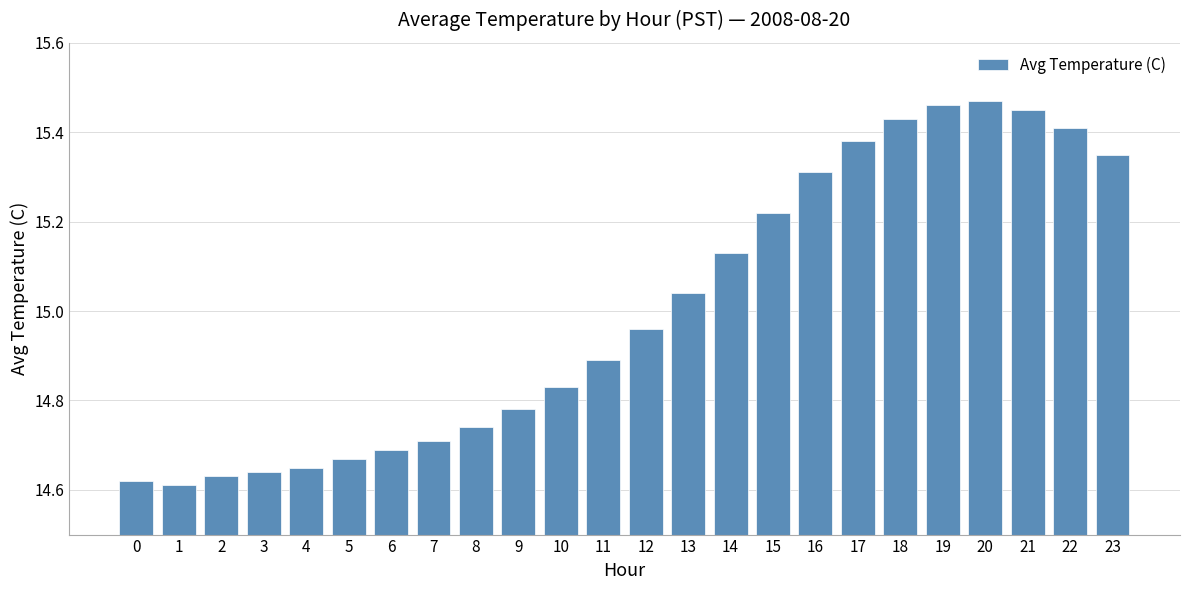

What is the sum of all values?

360.1